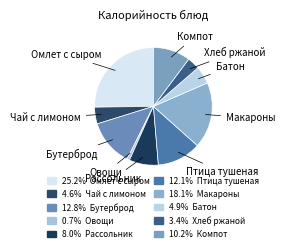

Count the number of slices in the pie.

10